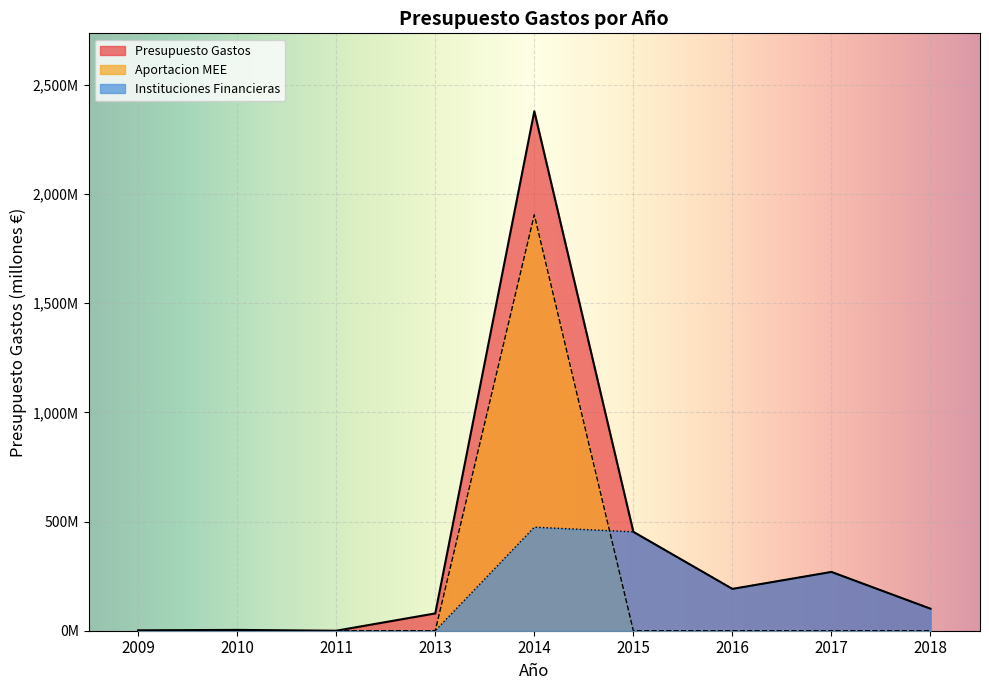

True or false: Aportacion MEE and Presupuesto Gastos cross at least once.

False